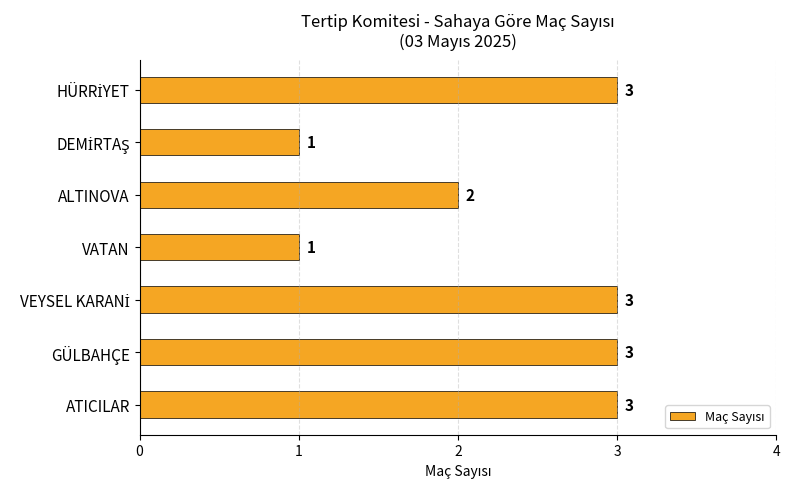

What is the sum of all values?

16